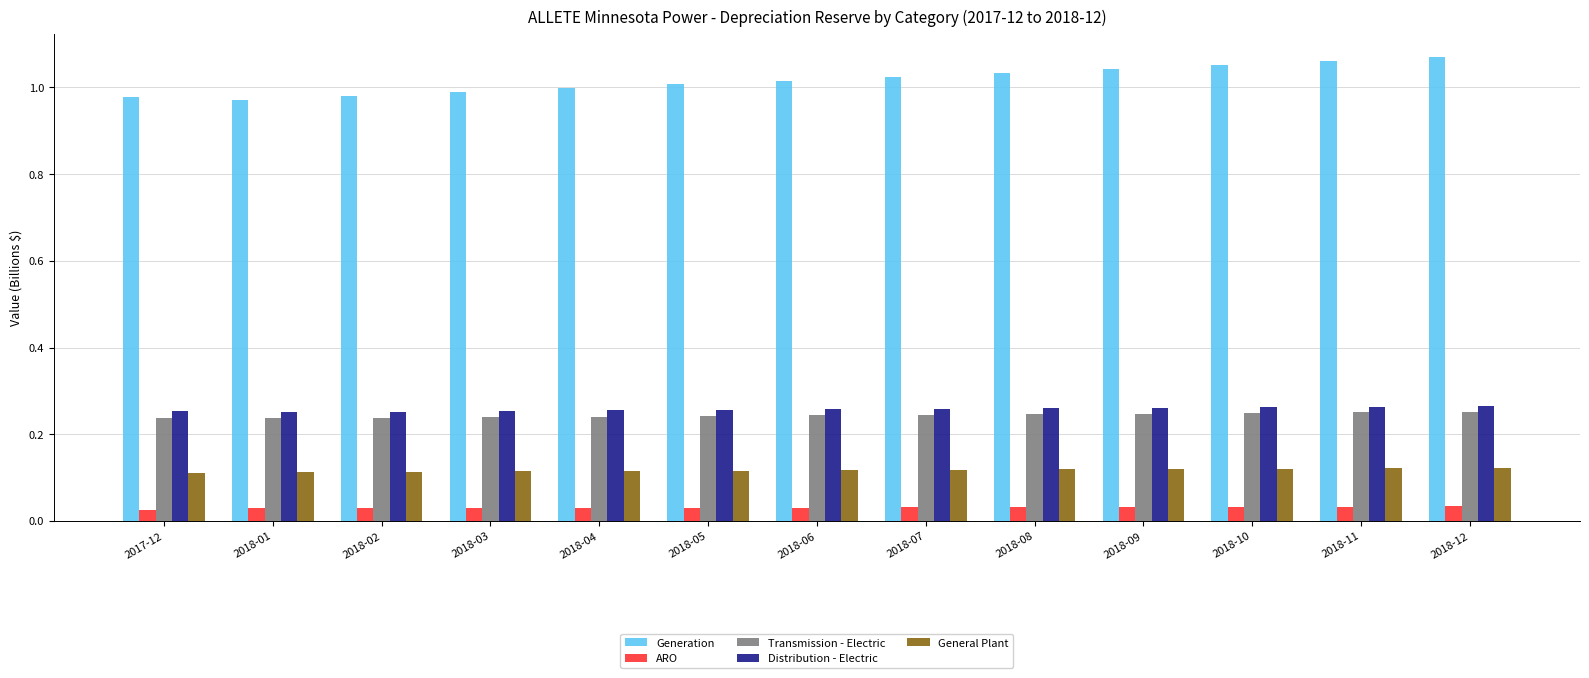

What is the spread (max minus min) of values at 2018-01?

0.9